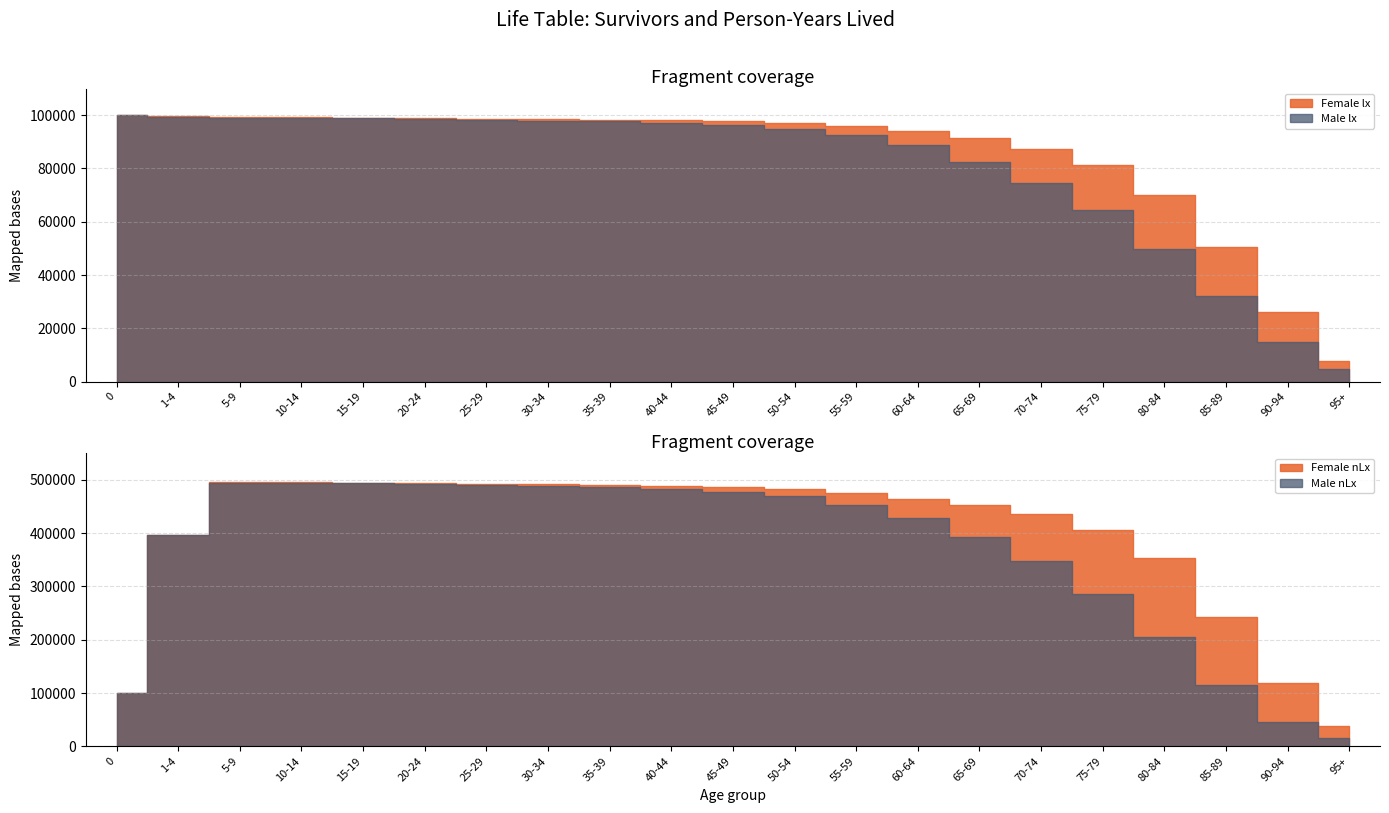

Which series ends up on top after the final intersection of Female nLx and Female lx?

Female nLx